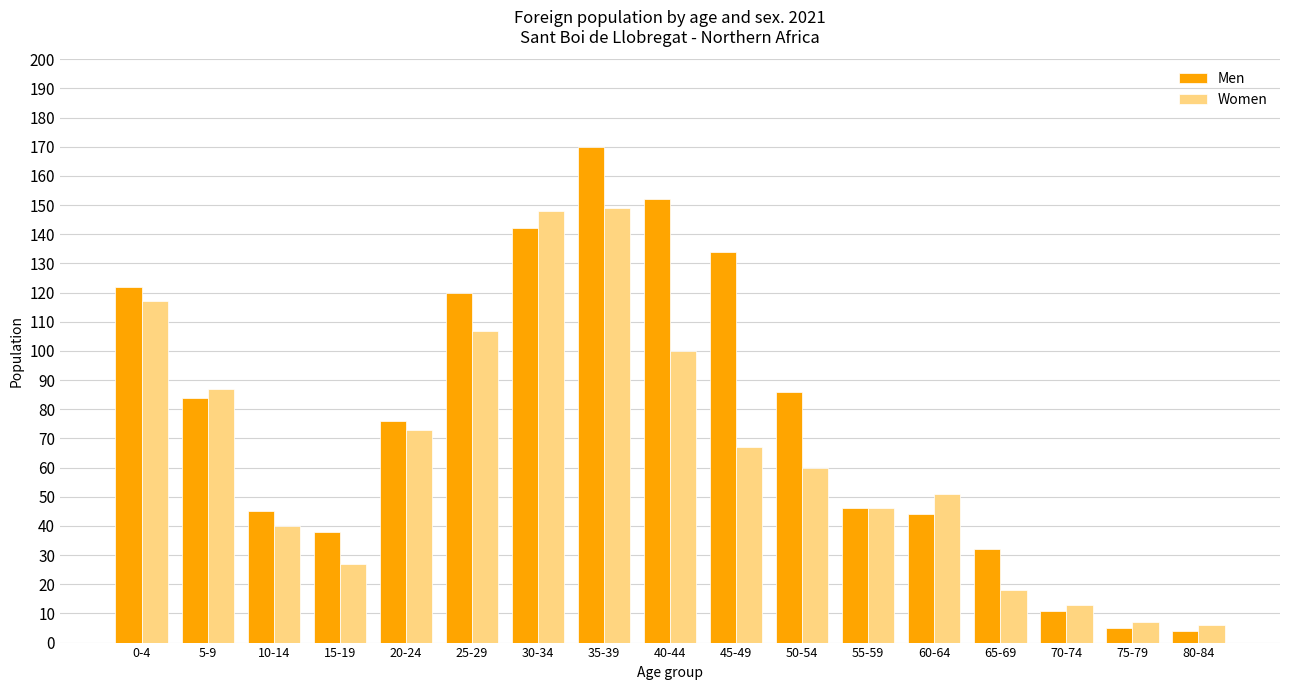

At which label does Men first exceed 76?

0-4